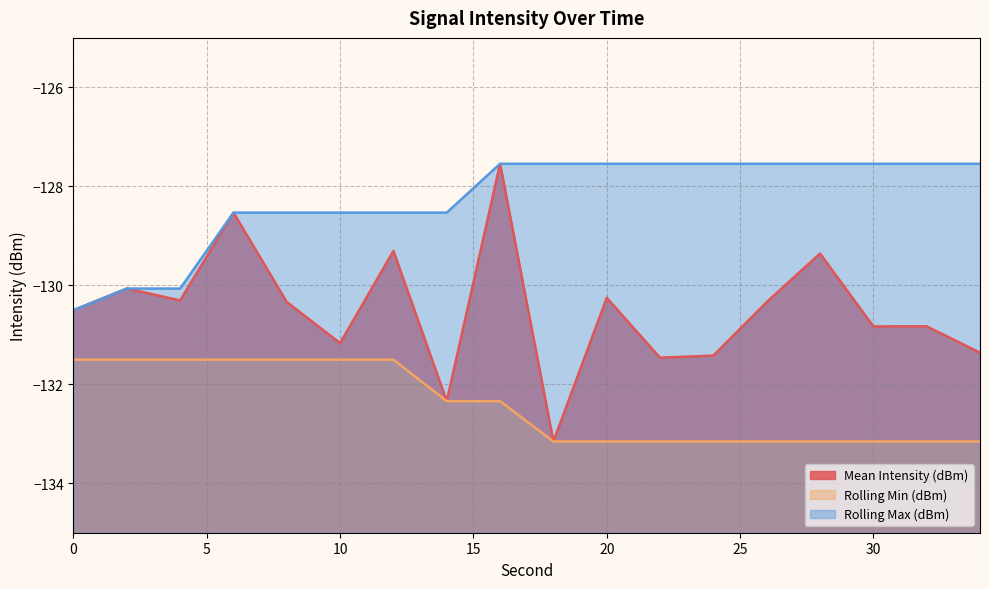

The value of Mean Intensity (dBm) at 10 is -131.2. True or false?

True